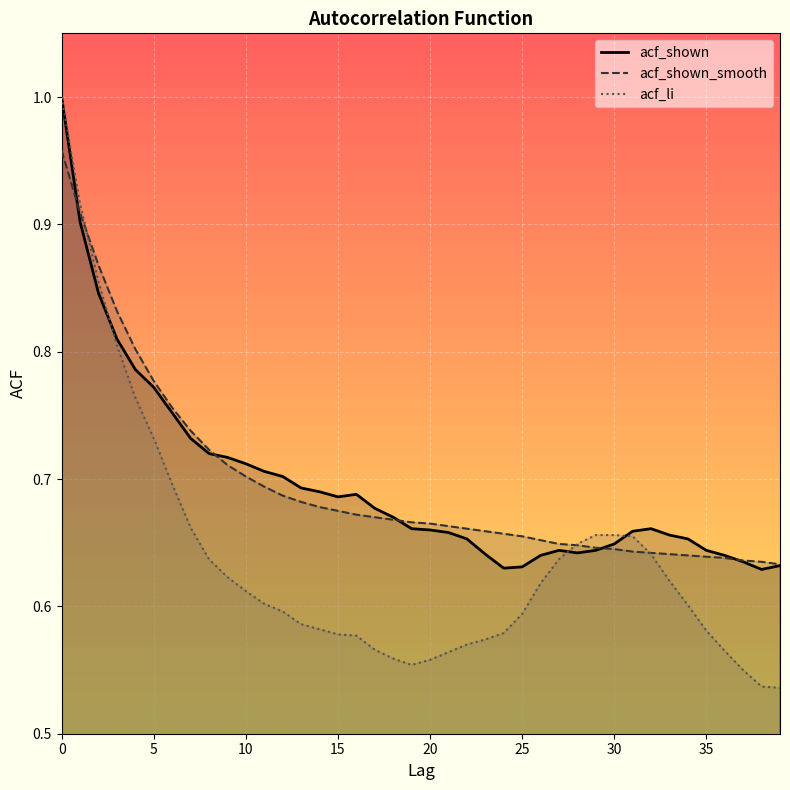

Where is the first local minimum for acf_shown?

15